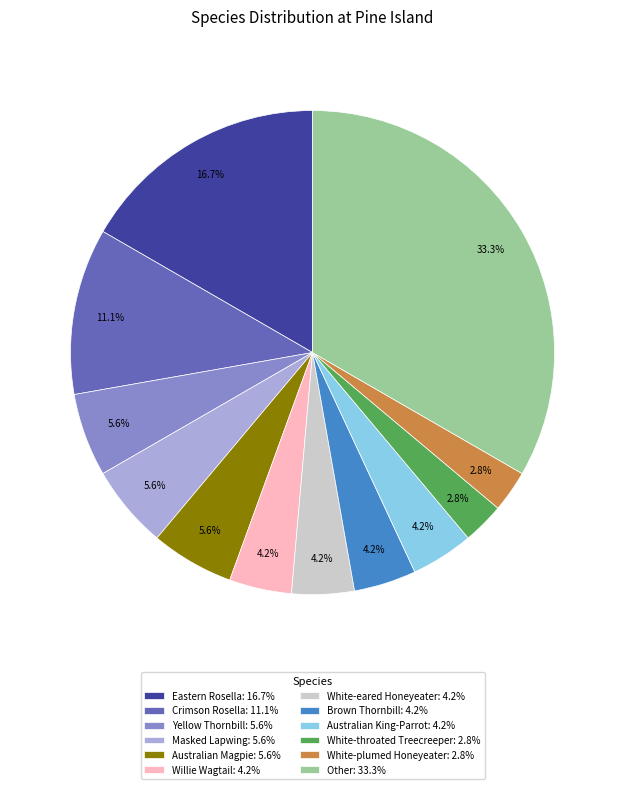

Which slice is the largest?

Other: 33.3%